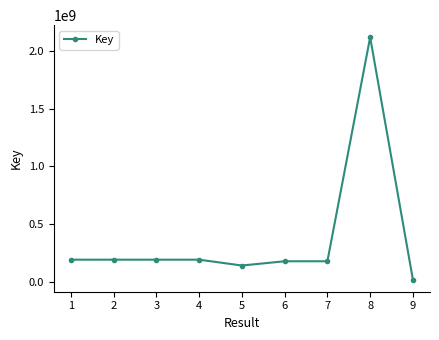

Between 9 and 4, which is larger?

4